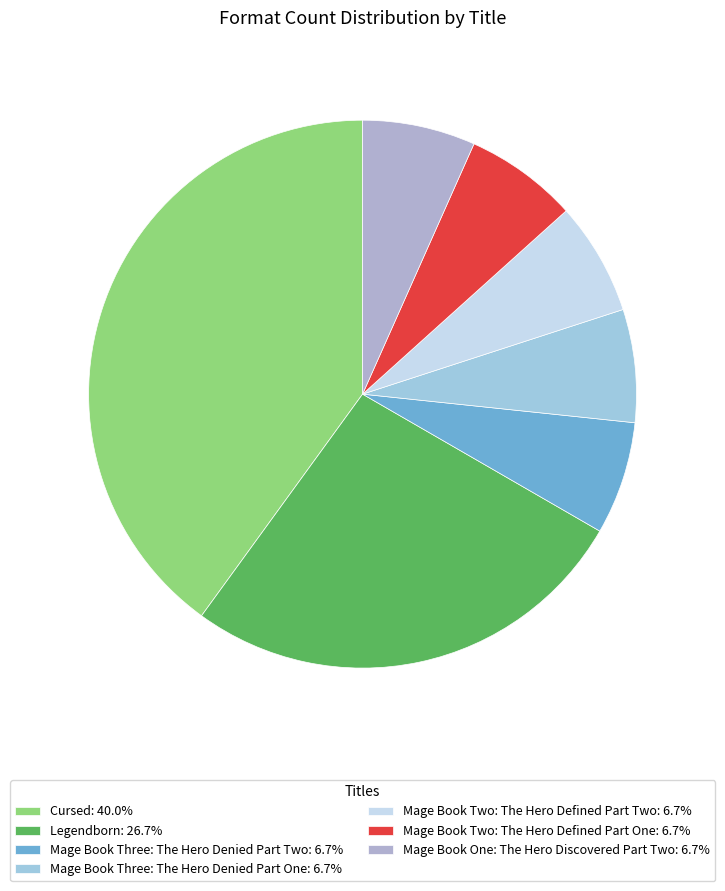

How many segments does this pie chart have?

7